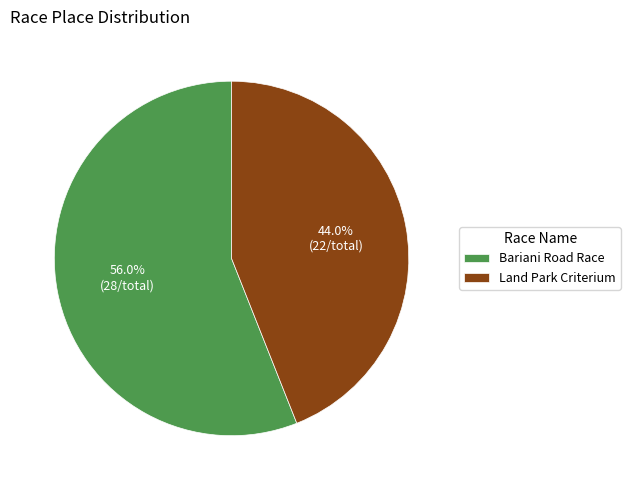

Rank the categories by value from highest to lowest.

Bariani Road Race, Land Park Criterium